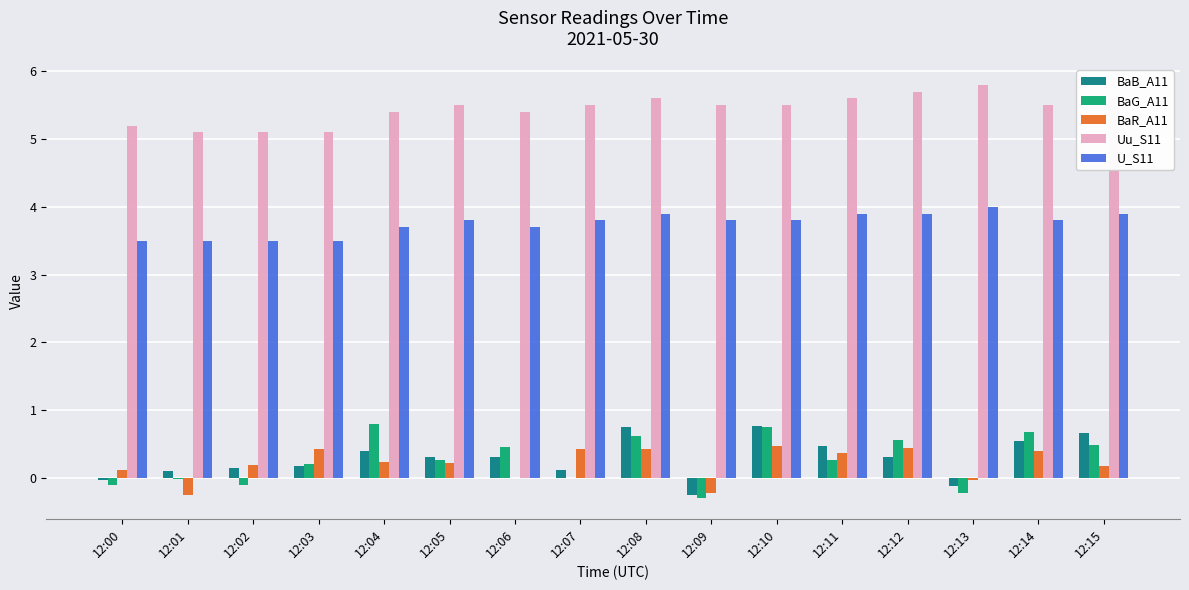

Is it true that Uu_S11 equals 5.6 at 12:15?

True